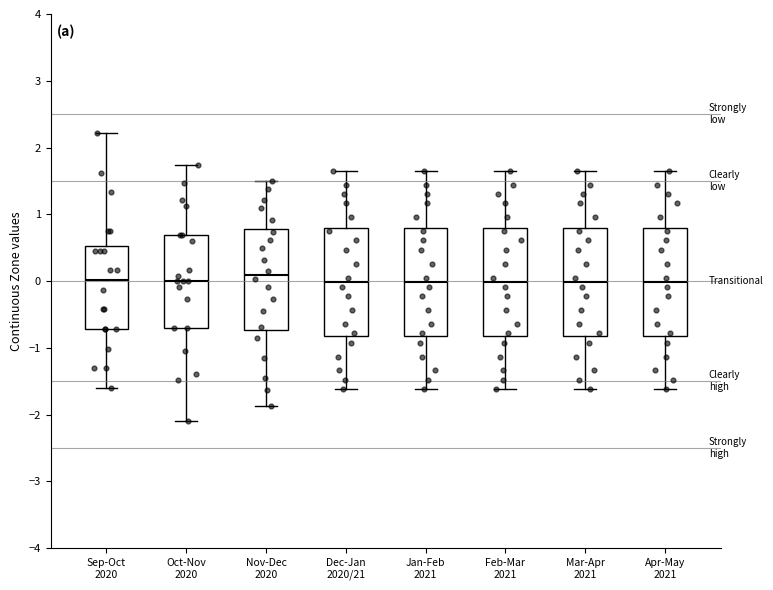

Where does the upper whisker of the box for Nov-Dec 2020 end on the y-axis? The values are not printed on the chart, so give them approximately, as read against the axis.

1.5